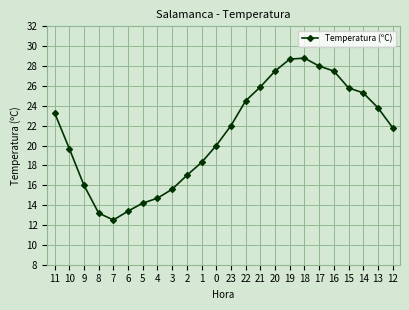

Where is the first local minimum?

7